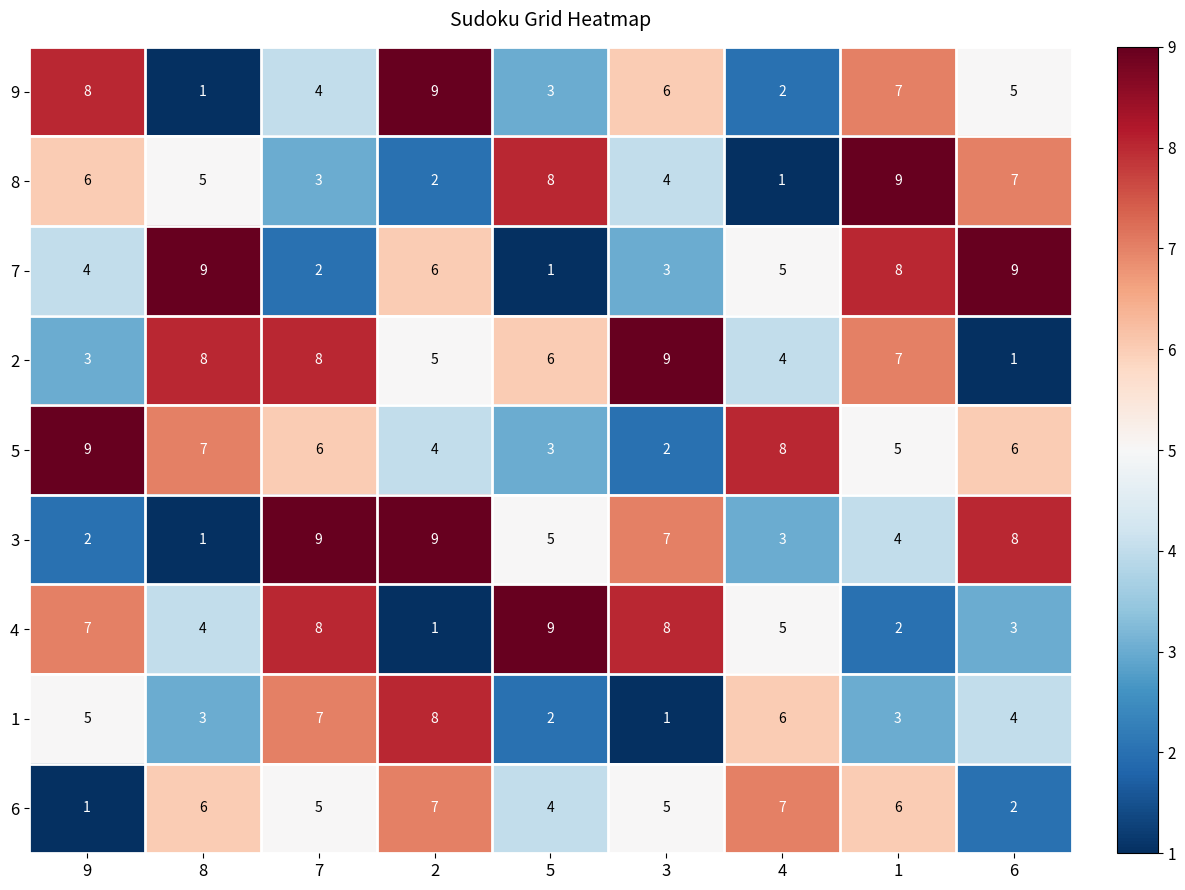

Is it true that 6 equals 3 at 4?

False